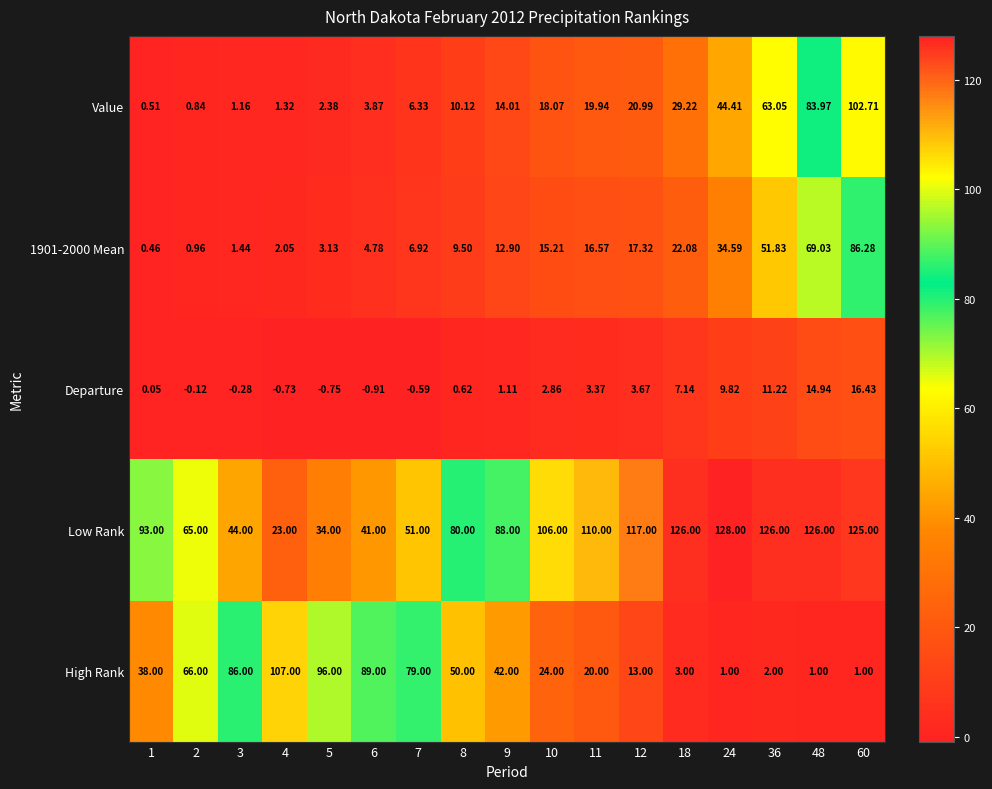

Rank the series at 5 from highest to lowest value.

High Rank, Low Rank, 1901-2000 Mean, Value, Departure